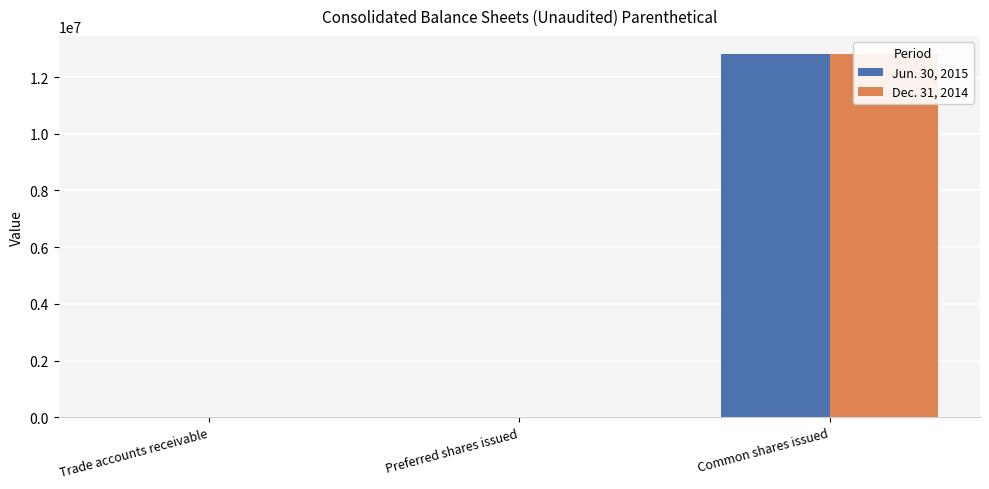

Reading right to left, list all the values displayed in this chart.

Jun. 30, 2015: Common shares issued=12813879	Preferred shares issued=0	Trade accounts receivable=116
Dec. 31, 2014: Common shares issued=12813879	Preferred shares issued=0	Trade accounts receivable=123